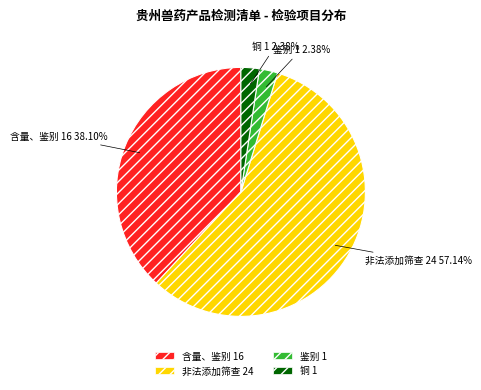

To the nearest percent, what is the difference between the largest and smallest slice percentages?

55%